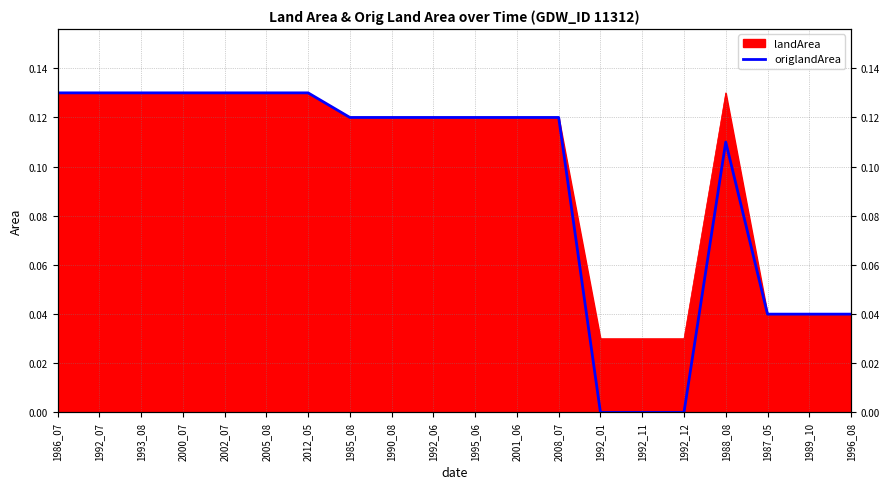

What is the value of the 7th point from the left?

0.1